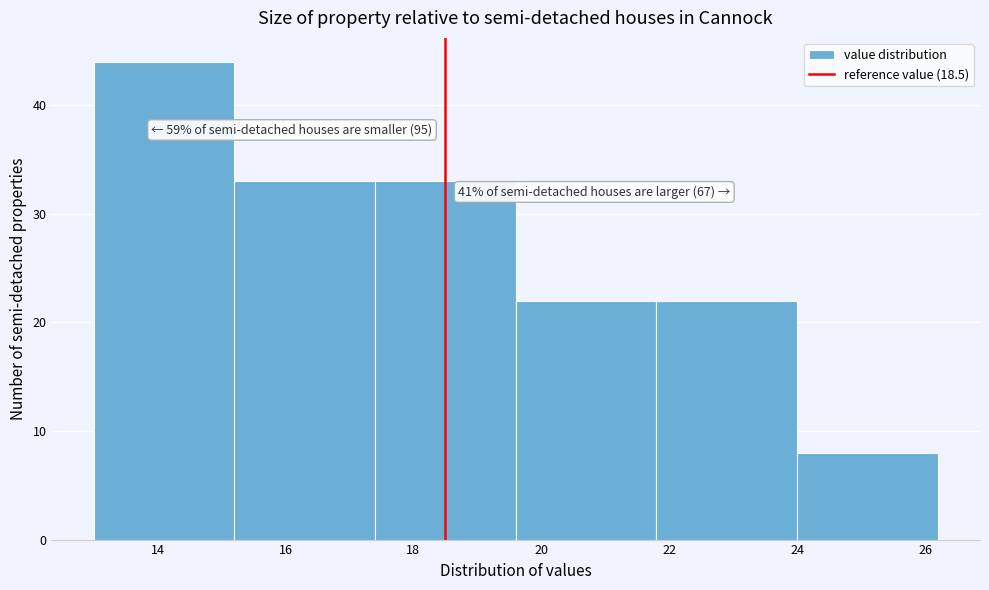

Which range on the x-axis has the tallest bar?

13.0 to 15.2